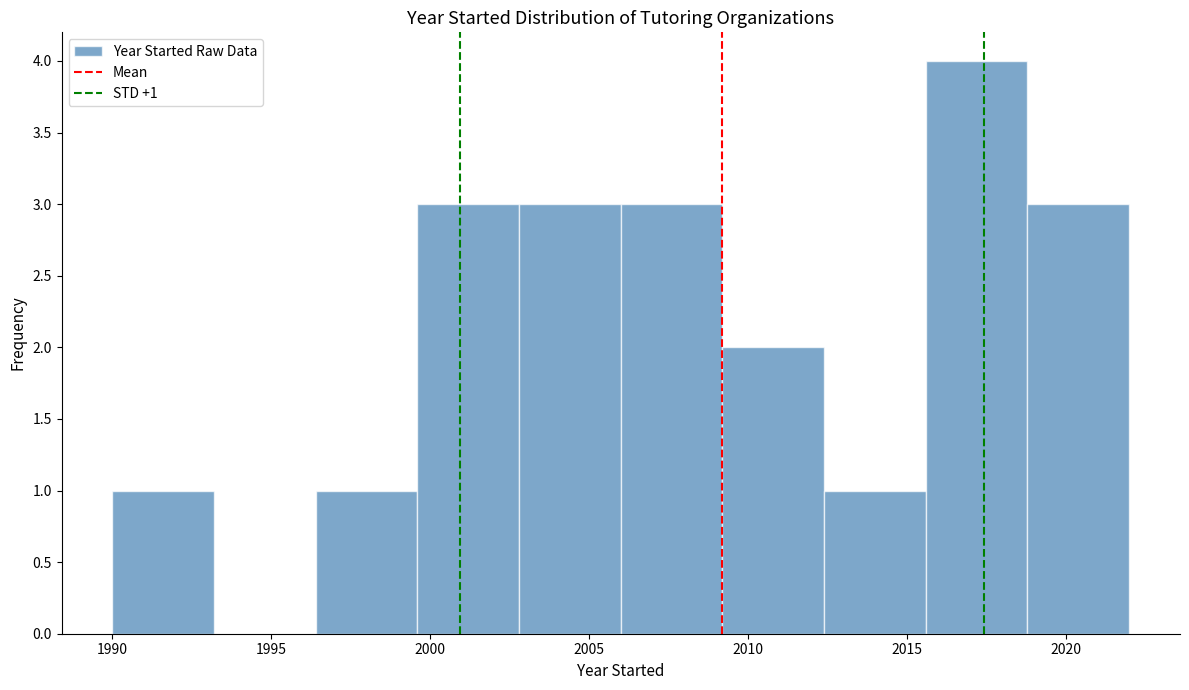

Over which range of the x-axis is the bar tallest?

2015.6 to 2018.8